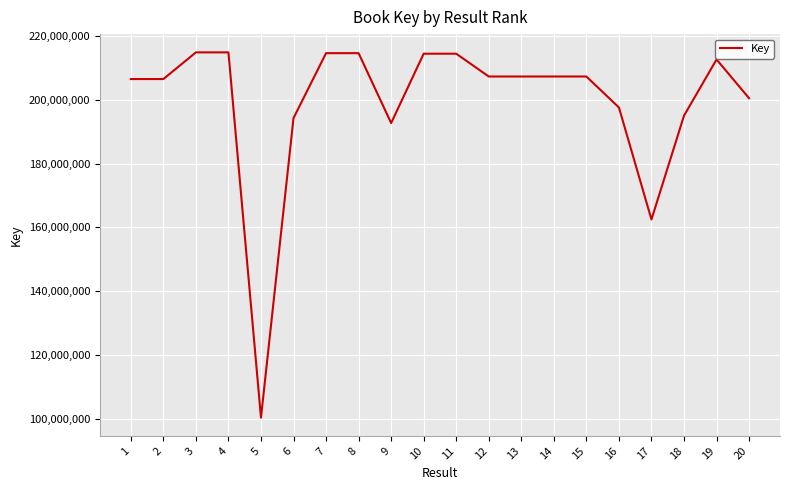

What is the smallest value displayed?

100402922